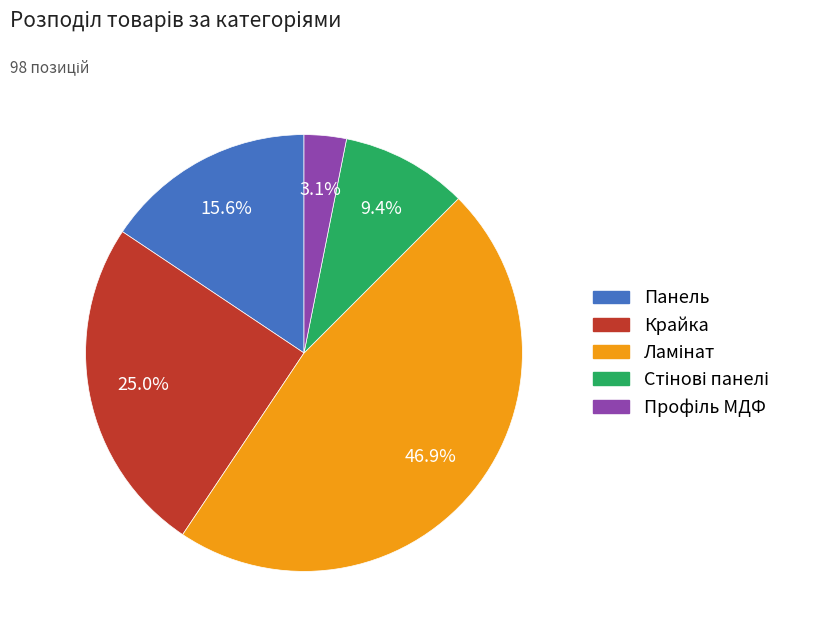

Does any single category account for the majority?

No